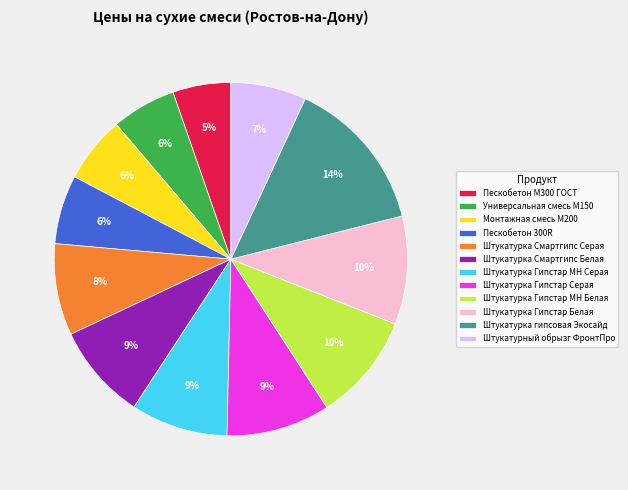

What percentage is the Штукатурка Смартгипс Серая slice, to the nearest percent?

8%